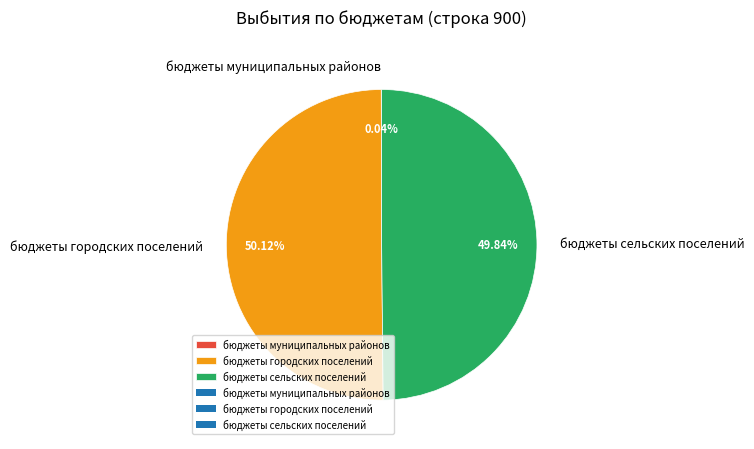

What is the ratio of the value at бюджеты сельских поселений to the value at бюджеты городских поселений?

1.0